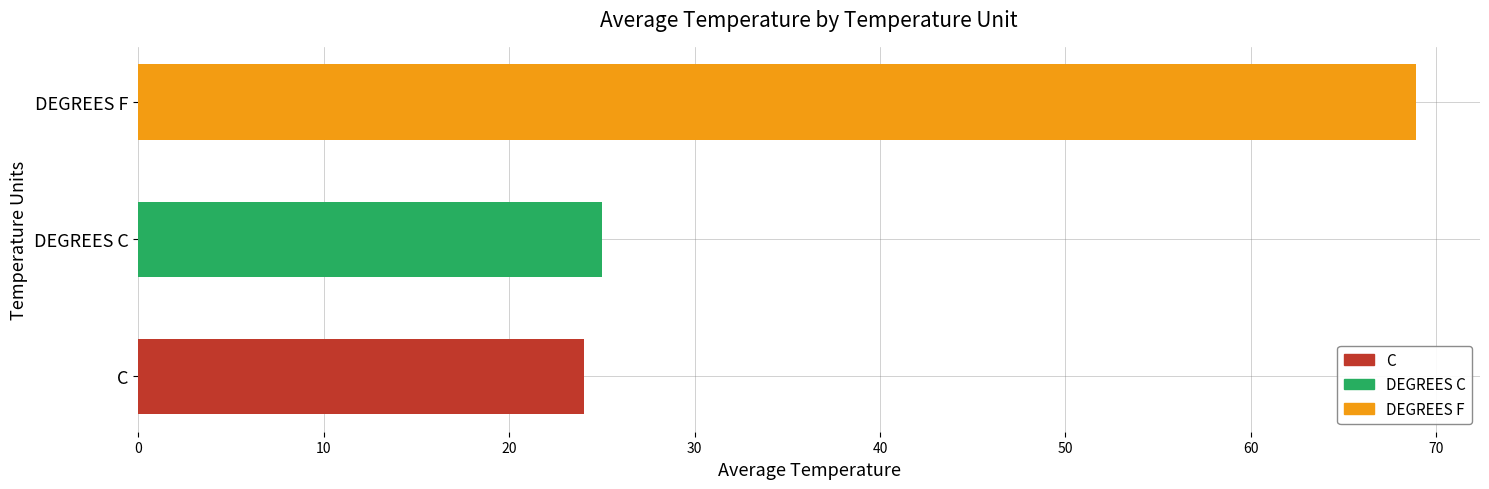

Where is the data nearest to the value 46?

DEGREES C